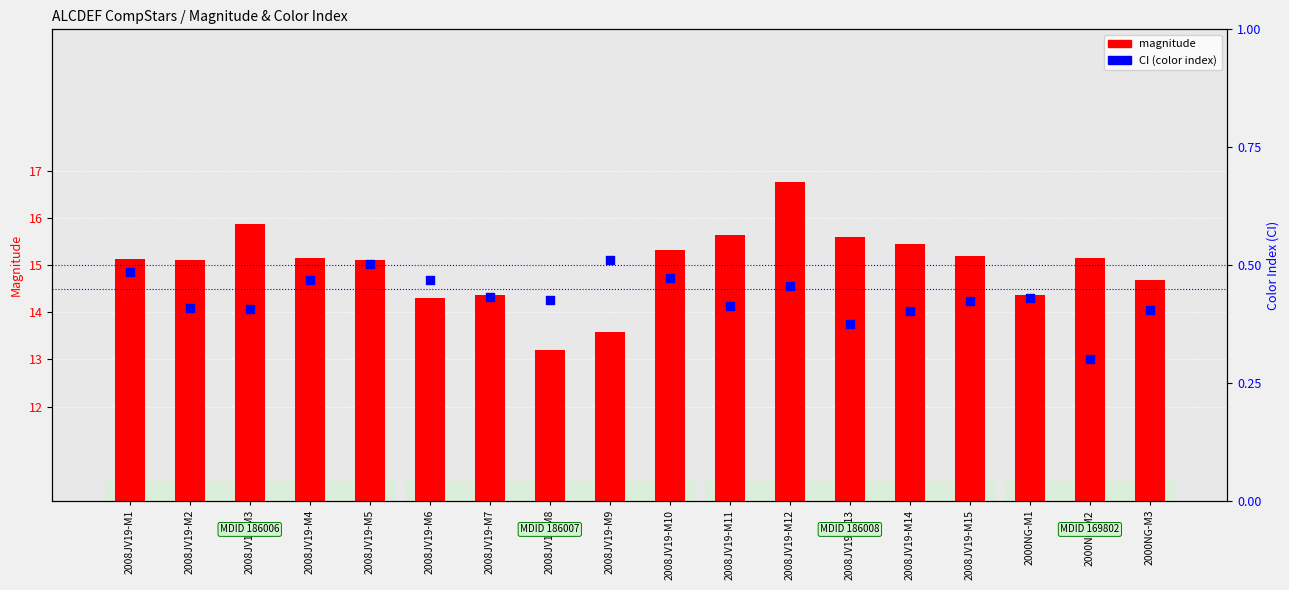

At how many categories does at least one series exceed 15?

12